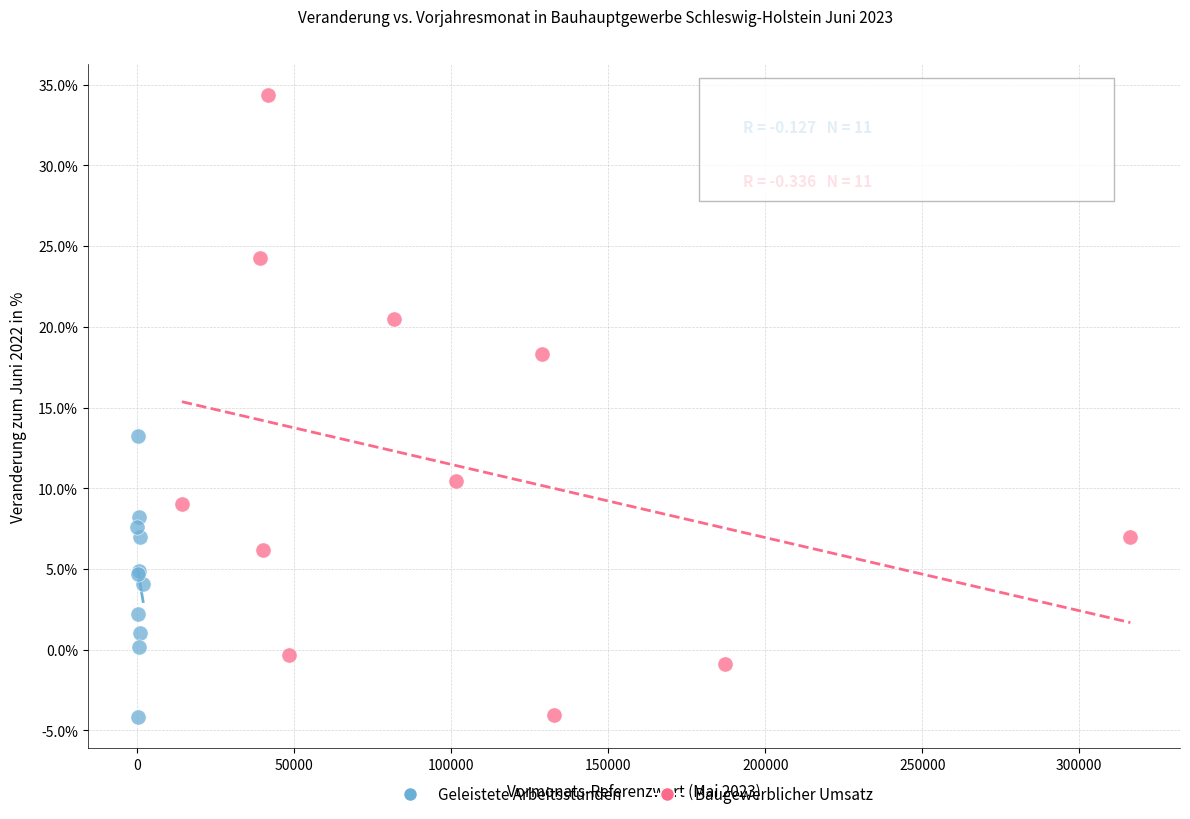

What are all the series names shown in the legend?

Geleistete Arbeitsstunden, Baugewerblicher Umsatz